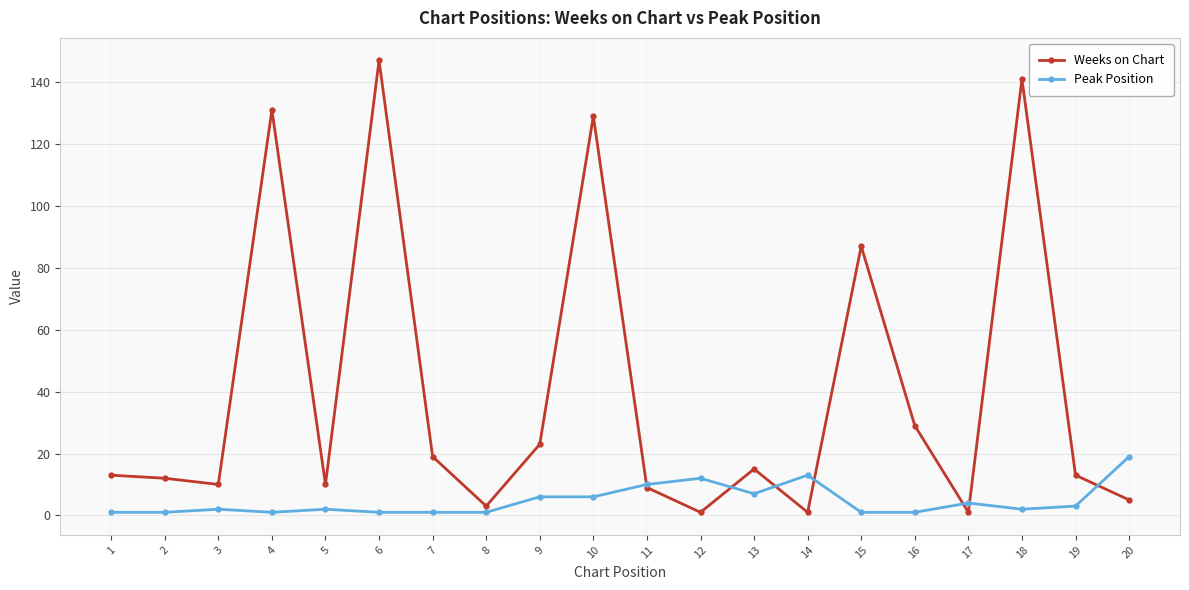

Is this an area chart (filled region under the line)?

No